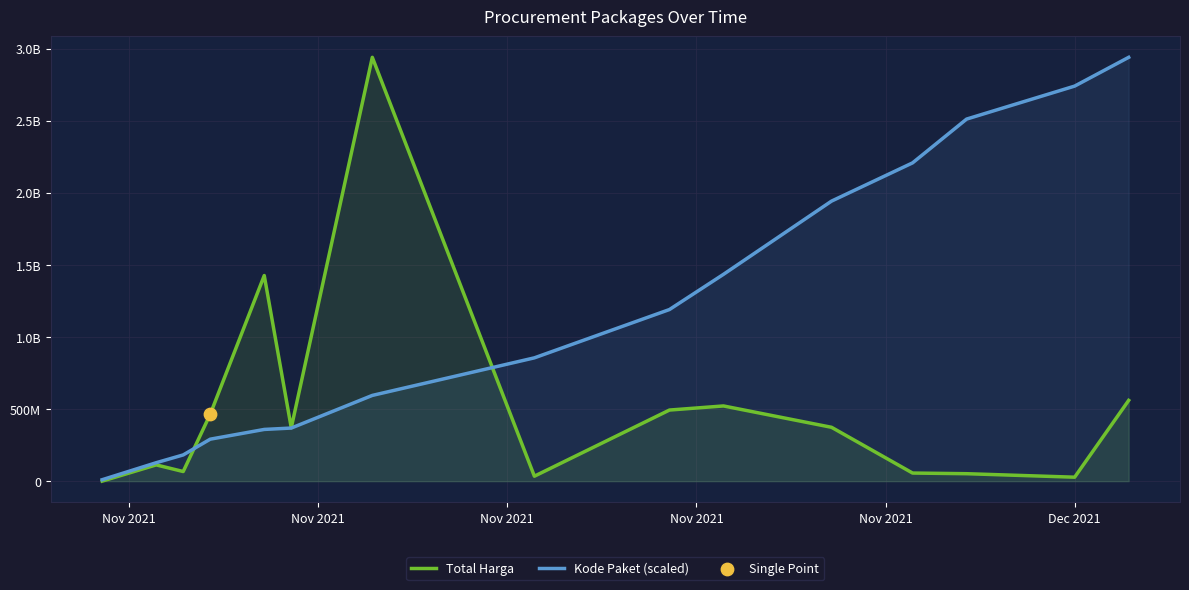

What are all the series names shown in the legend?

Total Harga, Kode Paket (scaled)